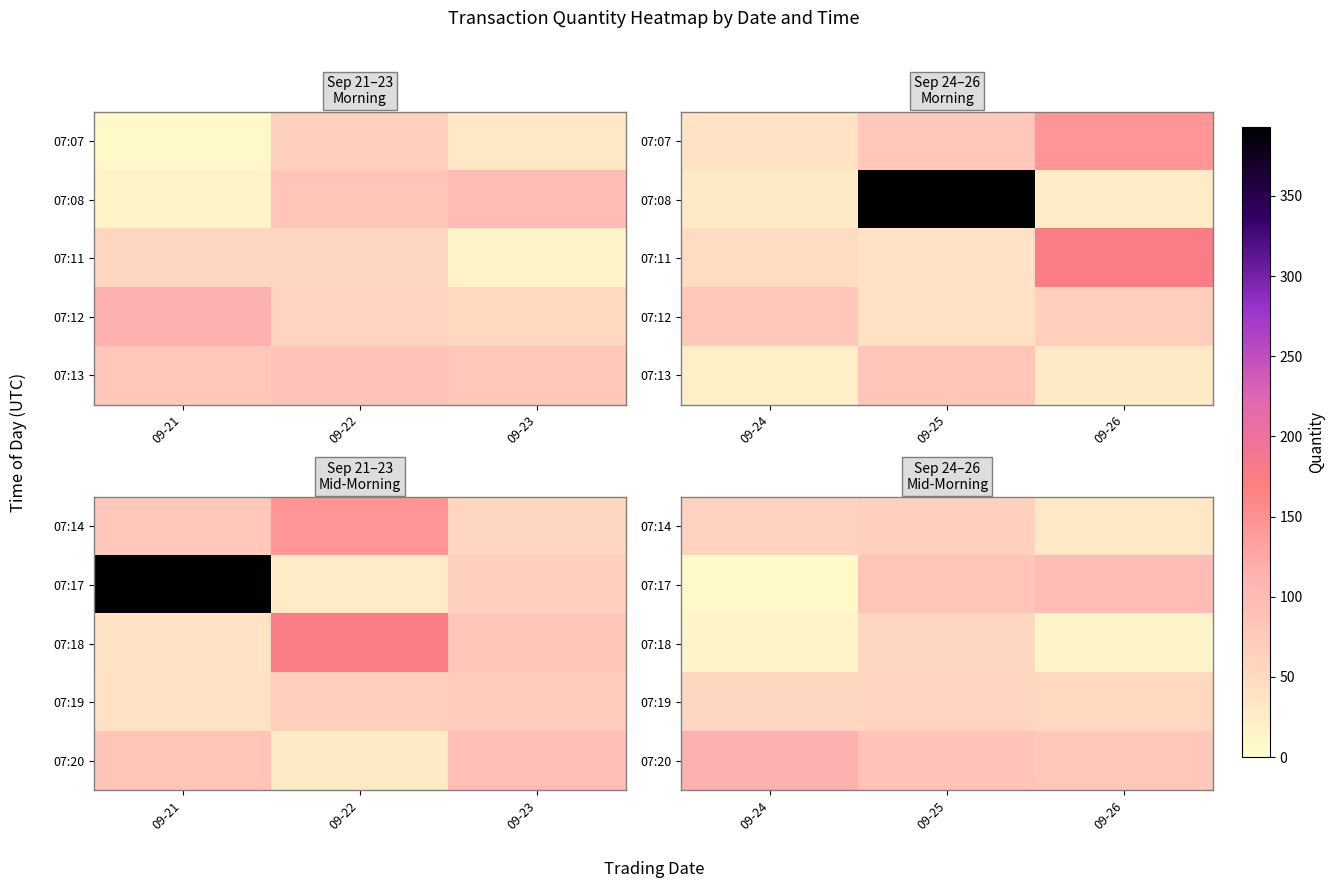

Rank the series by their maximum value, from lowest to highest.

07:18, 07:19, 07:14, 07:17, 07:20